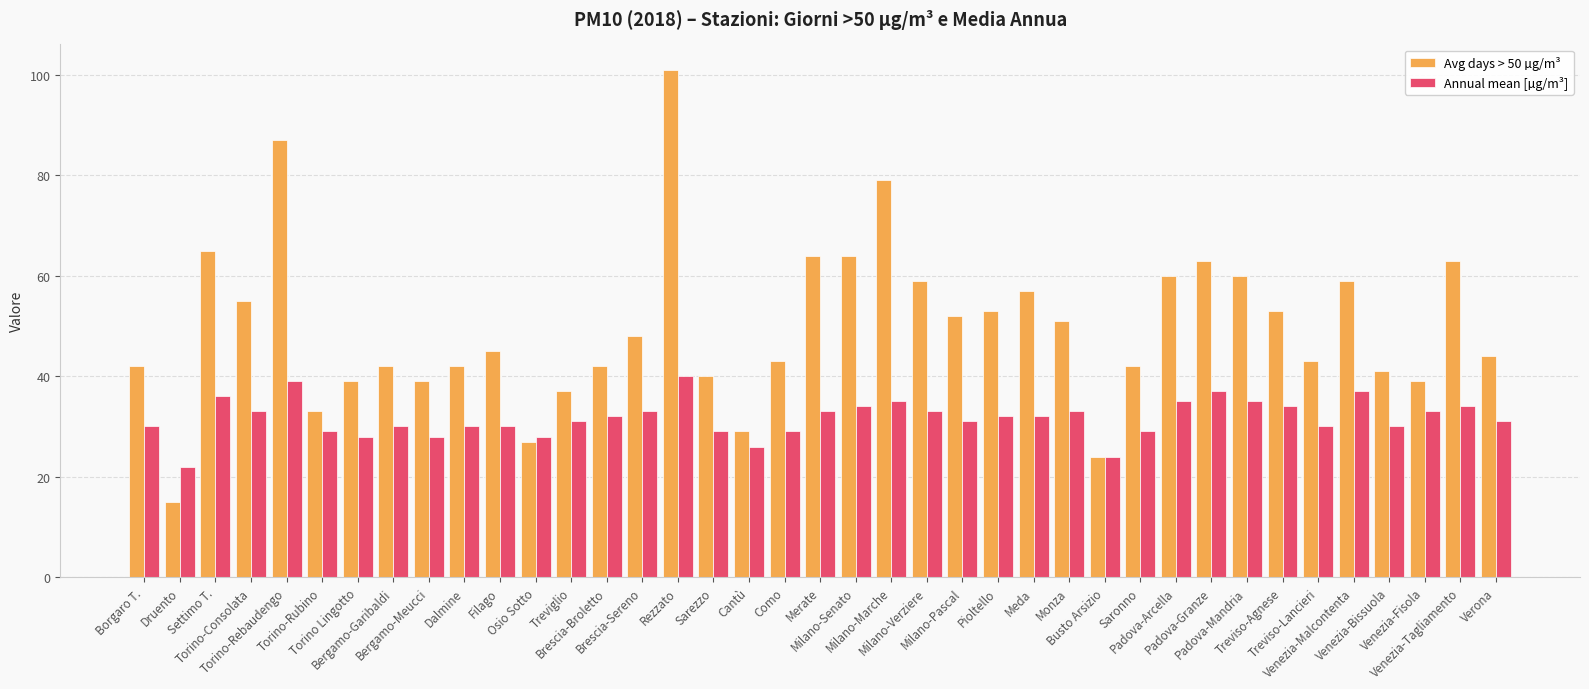

Between Torino-Rebaudengo and Meda, which series saw the biggest shift?

Avg days > 50 µg/m³